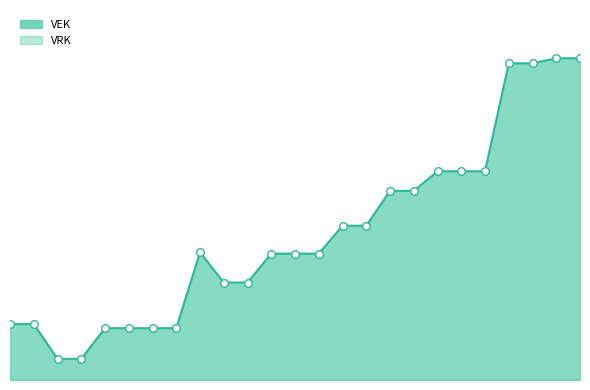

What is the change in value from 2020 1ste aanpassing - goedgekeurd to 2022 2de aanpassing - ontwerp?

+371015